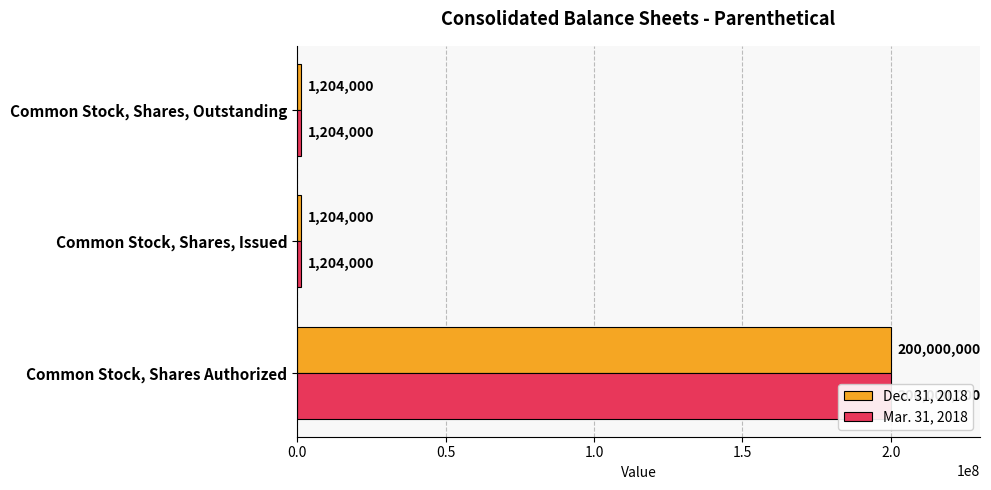

Which series has the largest range (max minus min)?

Dec. 31, 2018